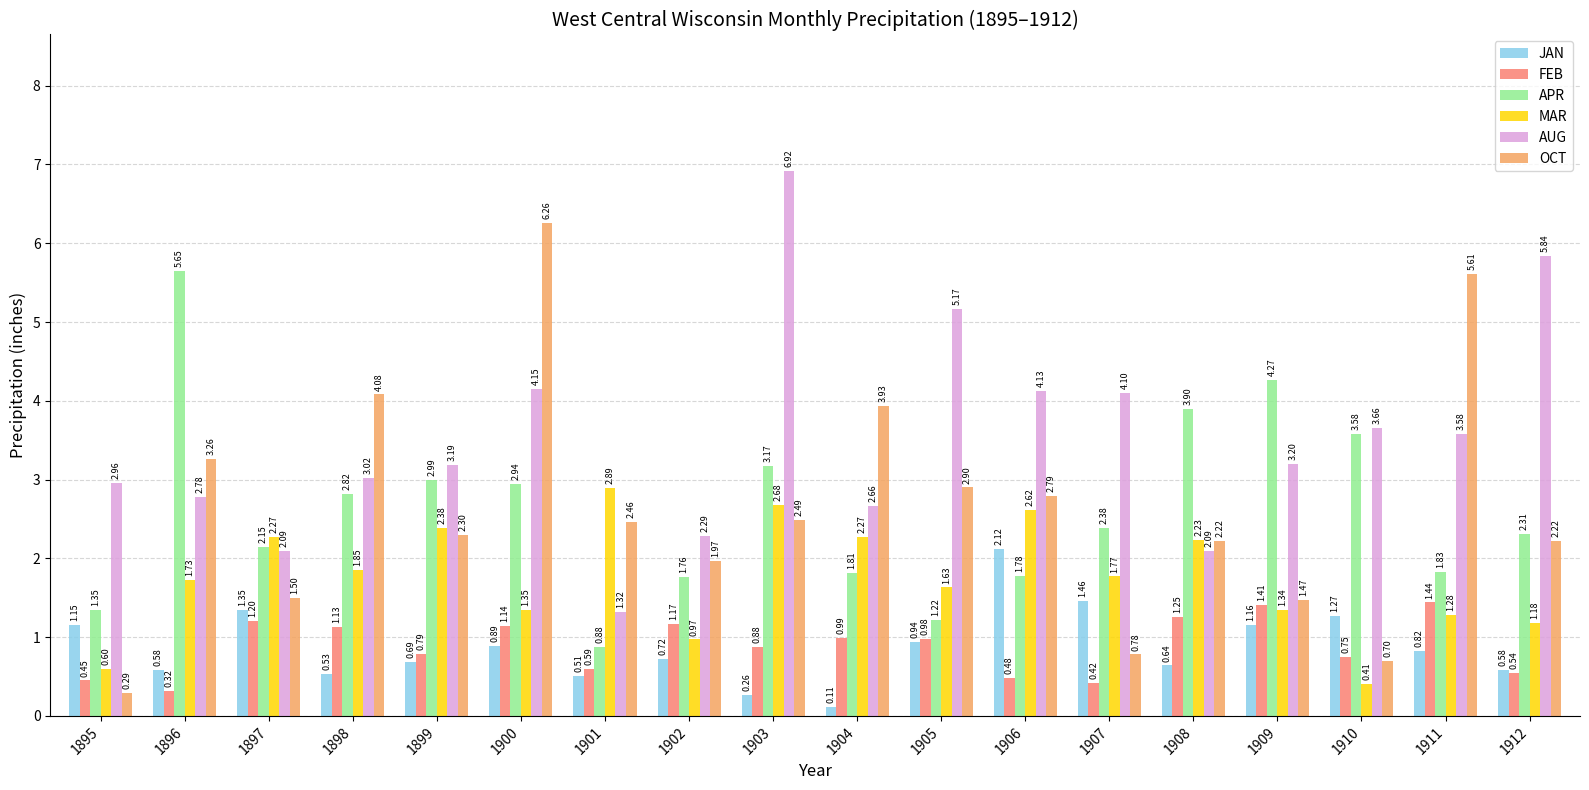

What is the sum of the AUG values at 1900 and 1908?

6.2